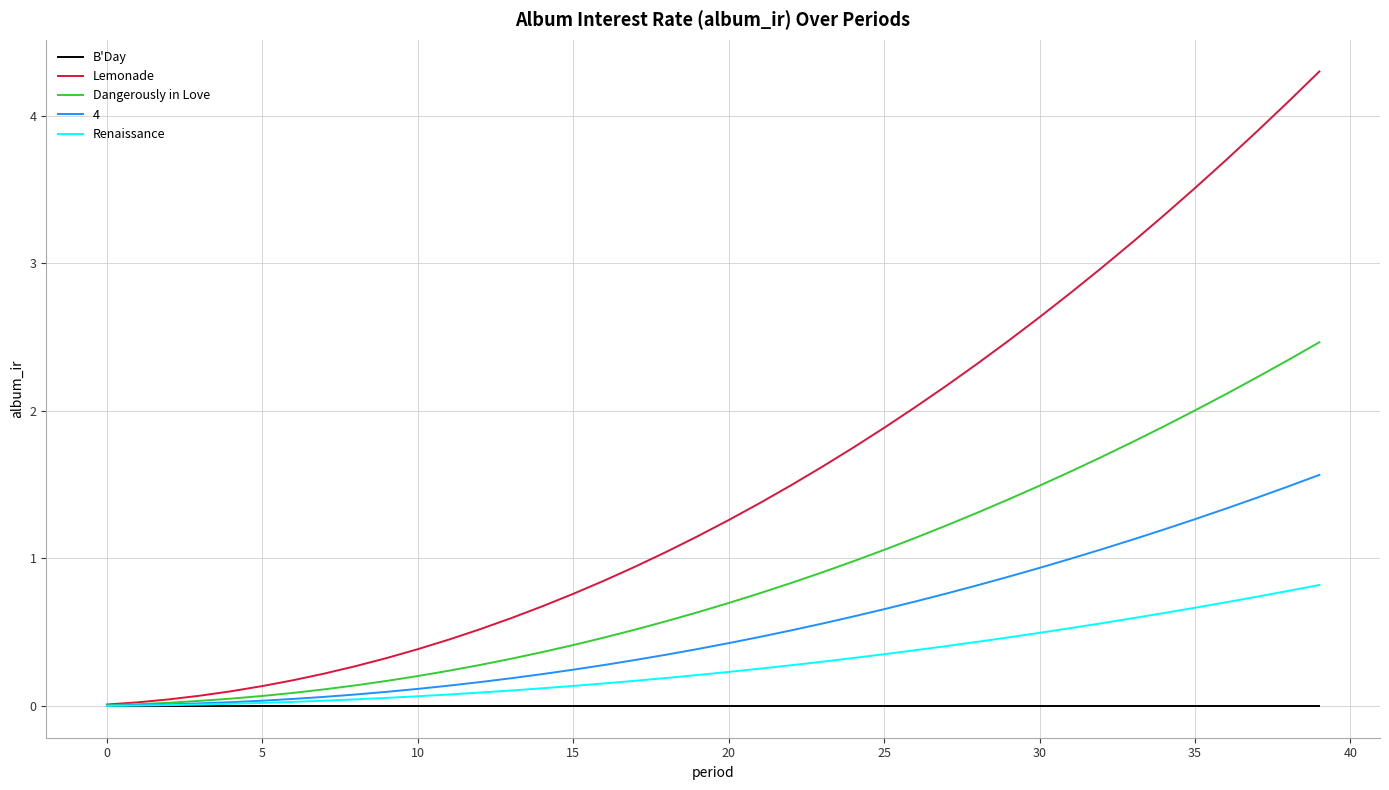

What is the sum of all Renaissance values?

11.5